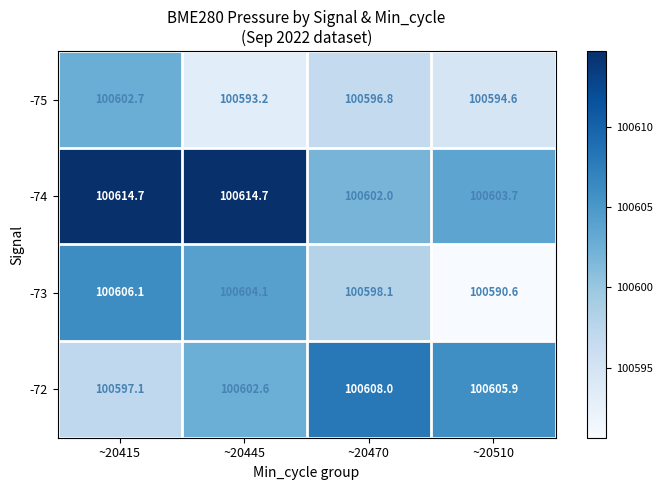

Rank the series by their maximum value, from lowest to highest.

-75, -73, -72, -74